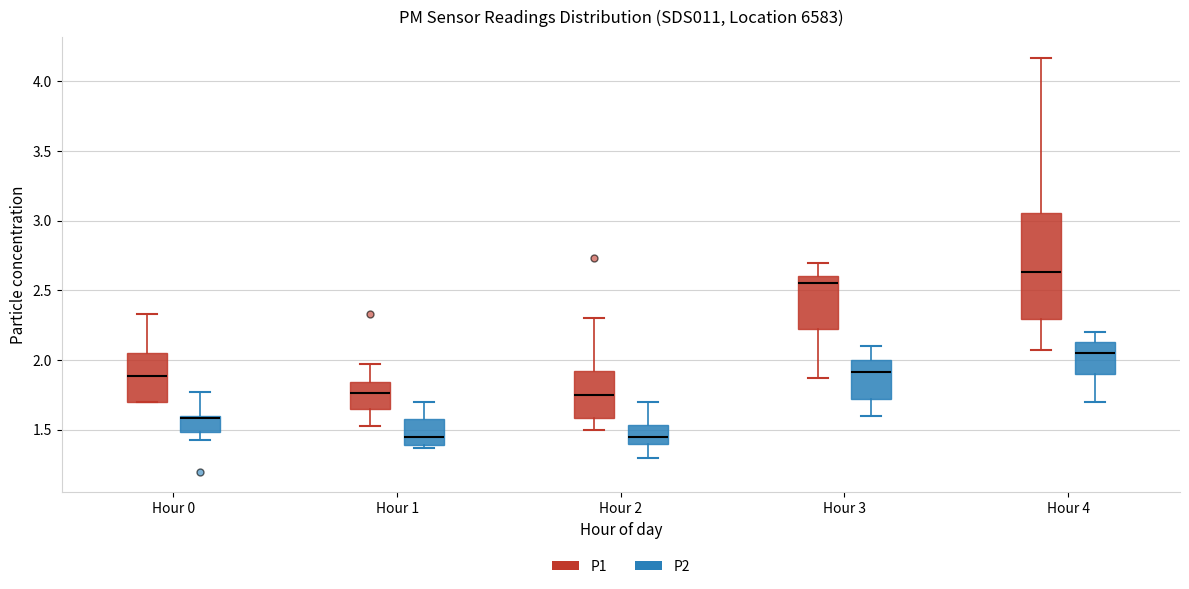

Which box has the highest median line?

Hour 4 (P1)